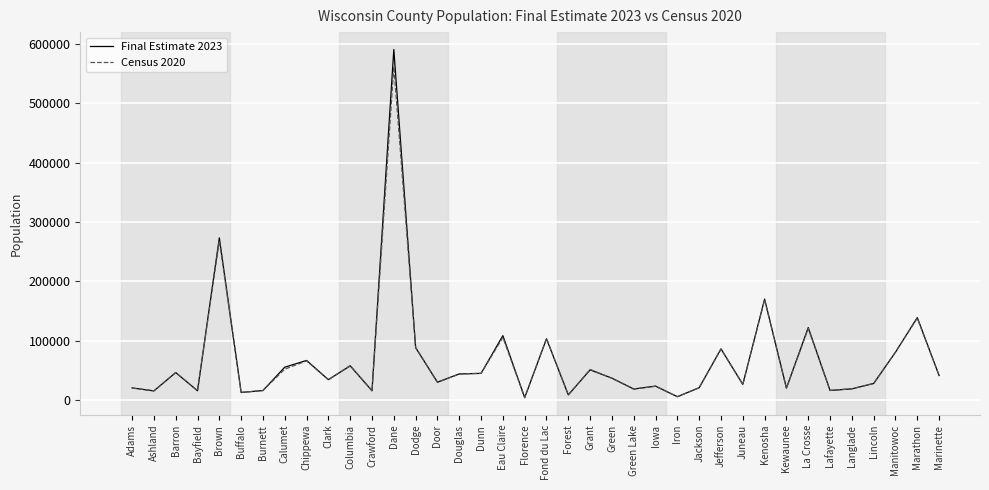

Is the value of Final Estimate 2023 at Eau Claire greater than the value of Census 2020 at Dodge?

Yes